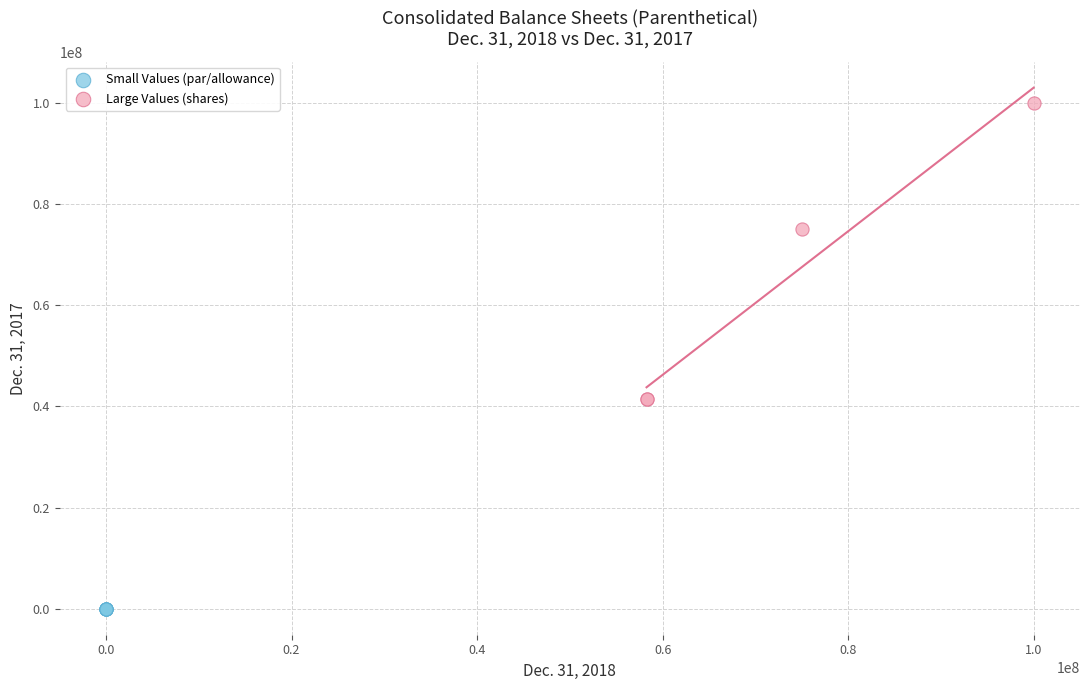

Which series has the widest spread of Y values?

Large Values (shares)